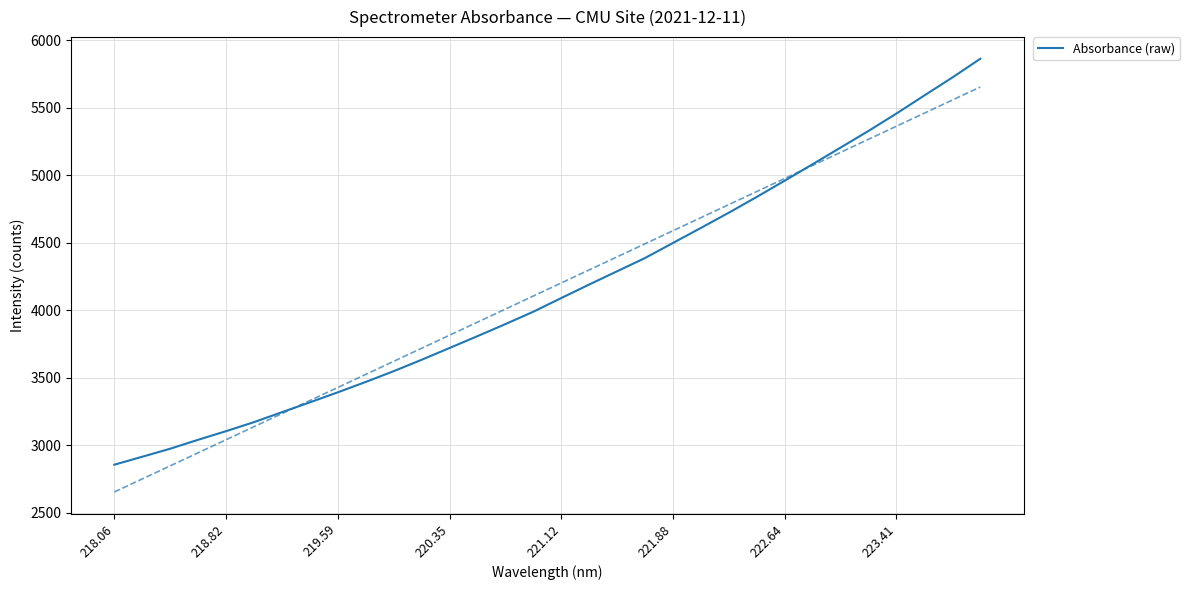

Which has a higher value, 18 or 30?

30